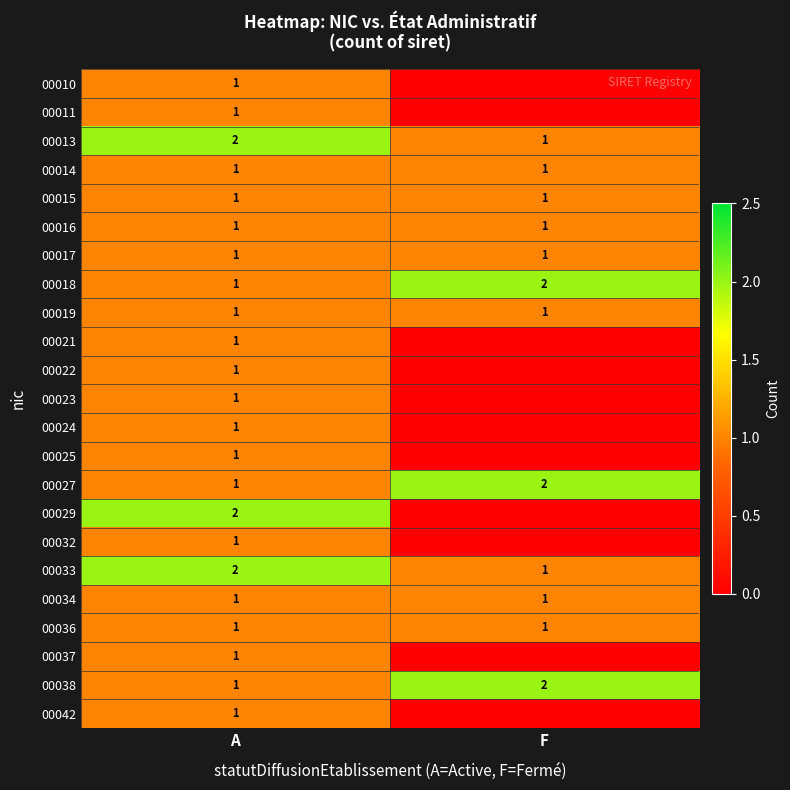

At how many categories does at least one series exceed 1?

2